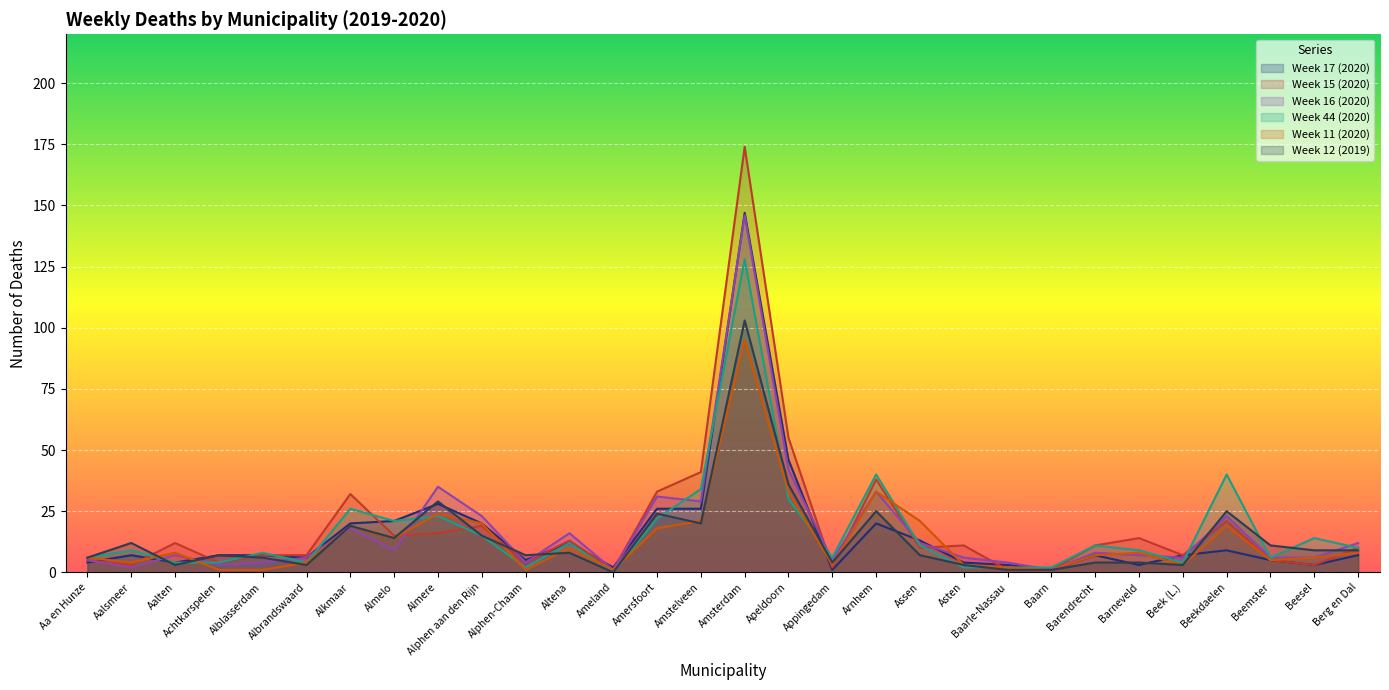

Reading left to right, transcribe all the data shown in this chart.

Week 17 (2020): 4	7	4	7	7	6	20	21	28	20	5	12	2	26	26	147	46	1	20	13	4	3	1	7	3	7	9	5	3	7
Week 15 (2020): 5	3	12	4	7	7	32	15	16	19	4	13	1	33	41	174	55	2	38	10	11	1	1	11	14	7	21	5	3	10
Week 16 (2020): 5	2	7	3	4	6	18	9	35	23	4	16	1	31	29	146	42	5	33	12	6	4	1	8	7	6	23	6	6	12
Week 44 (2020): 6	9	4	4	8	4	26	21	23	15	2	12	0	22	34	128	30	6	40	11	2	2	2	11	9	4	40	6	14	10
Week 11 (2020): 6	4	8	1	1	4	19	14	24	20	1	10	1	18	21	95	33	3	33	21	3	2	1	7	8	3	19	5	6	8
Week 12 (2019): 6	12	3	7	6	3	19	14	29	15	7	8	0	24	20	103	36	4	25	7	3	1	1	4	4	3	25	11	9	9